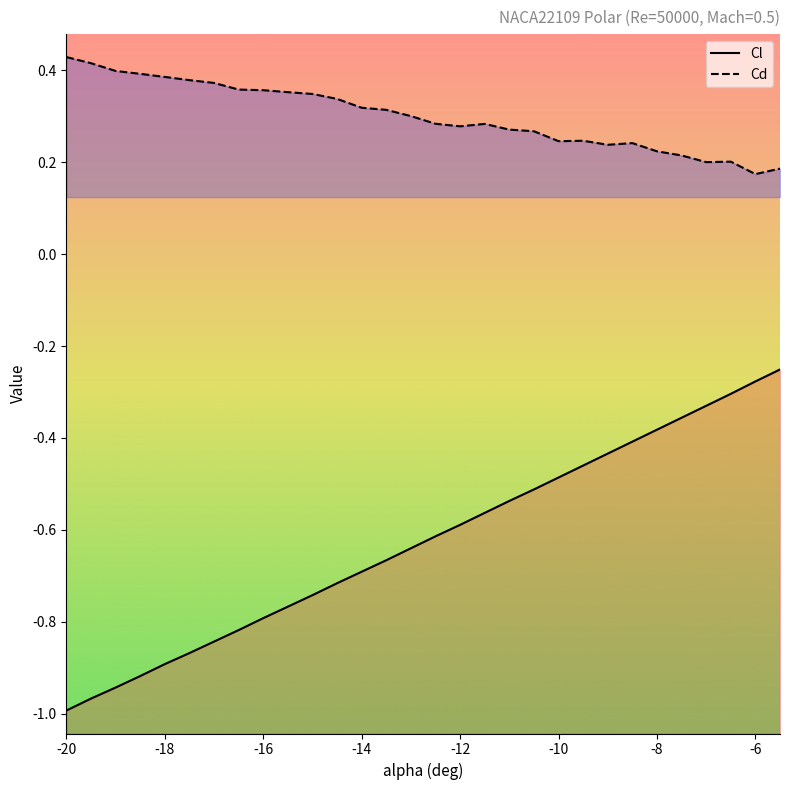

Which series has the largest range (max minus min)?

Cl (line)